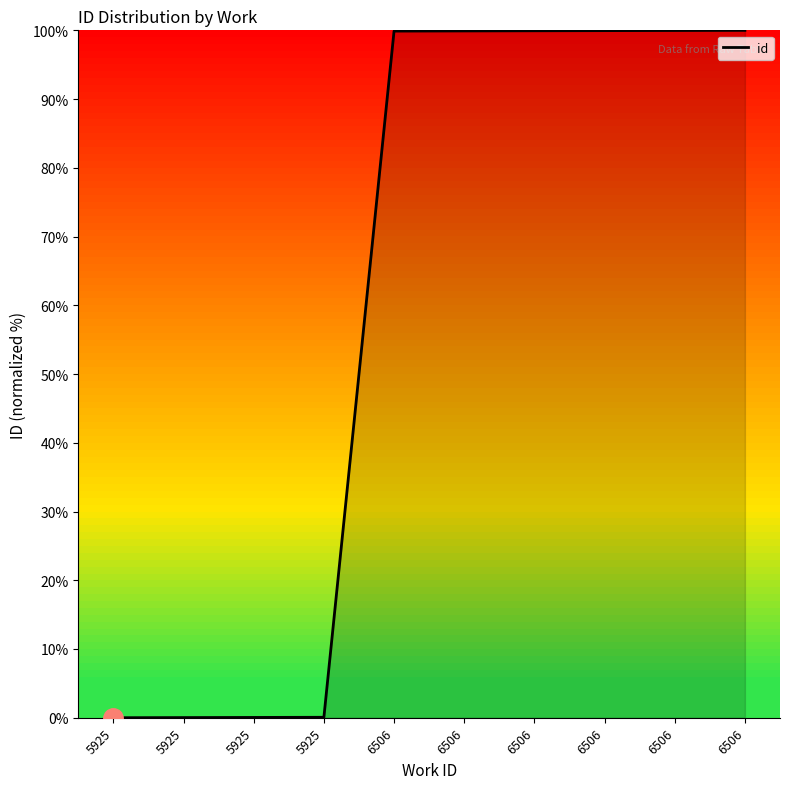

Which category has the highest value across all series?

6506